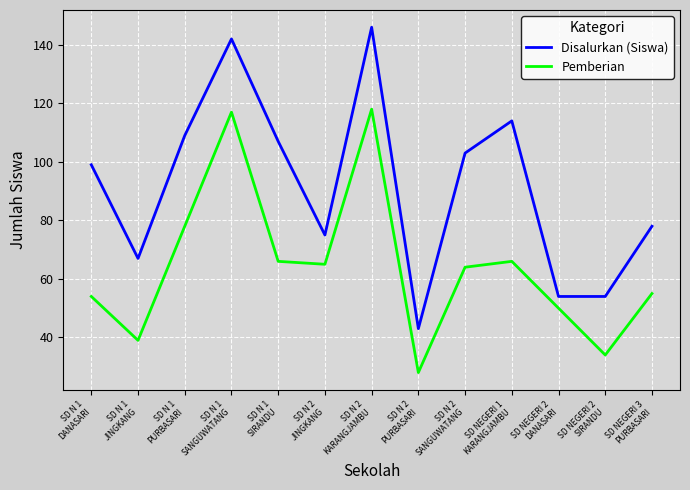

True or false: Pemberian and Disalurkan (Siswa) intersect in this chart.

False